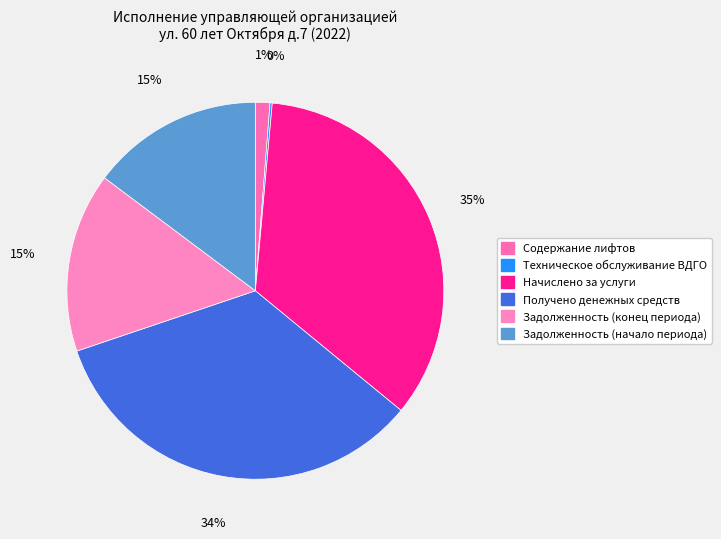

To the nearest percent, what is the combined percentage of Получено денежных средств and Техническое обслуживание ВДГО?

34%